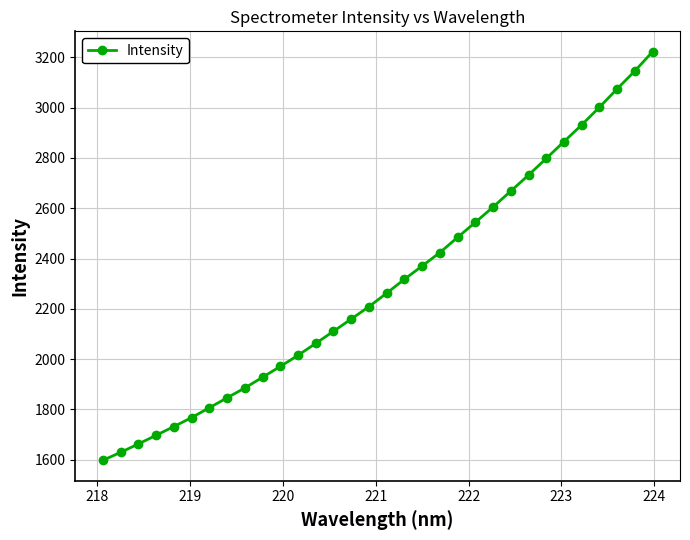

What is the minimum value shown in the chart?

1597.6